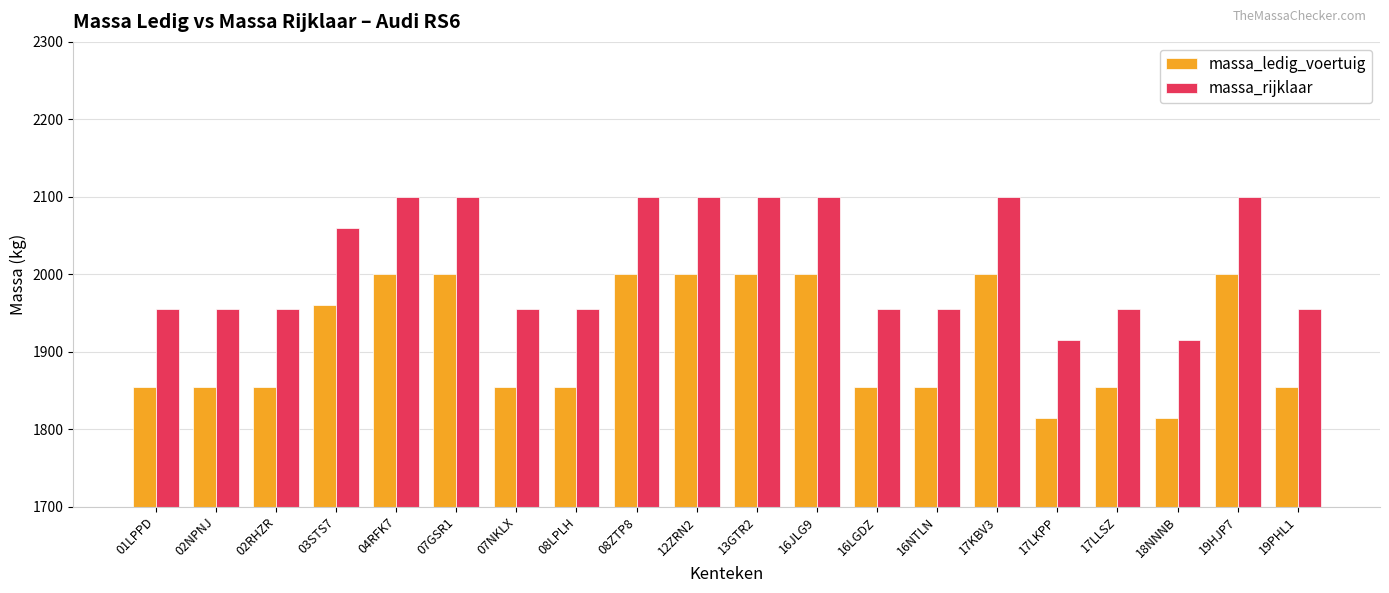

What is the value of the massa_rijklaar bar at the 2nd from the left?

1955